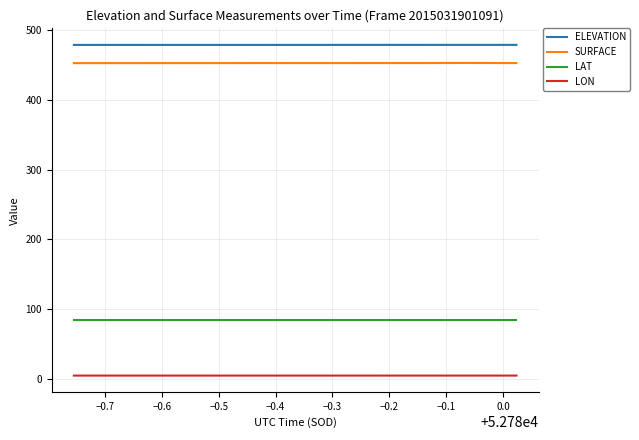

What is the maximum value for ELEVATION?

479.2